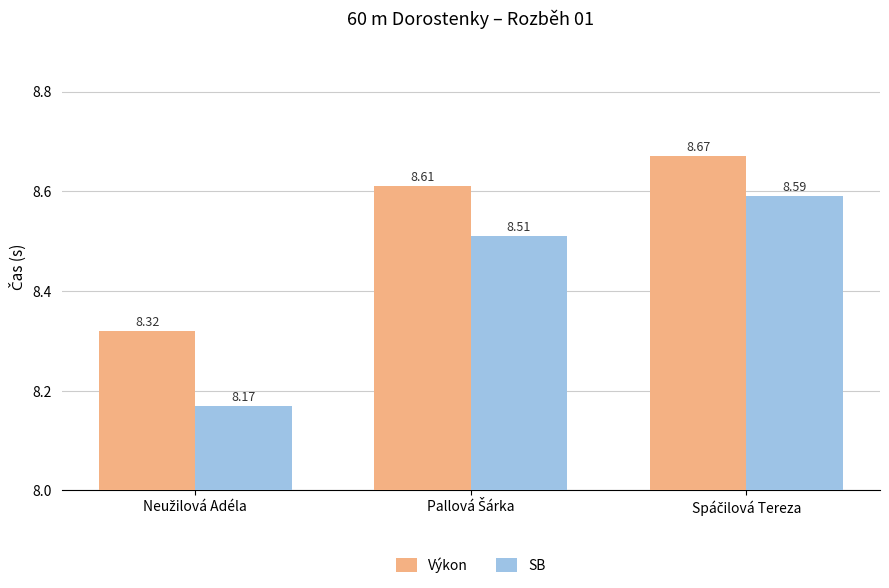

Does the chart contain any negative values?

No